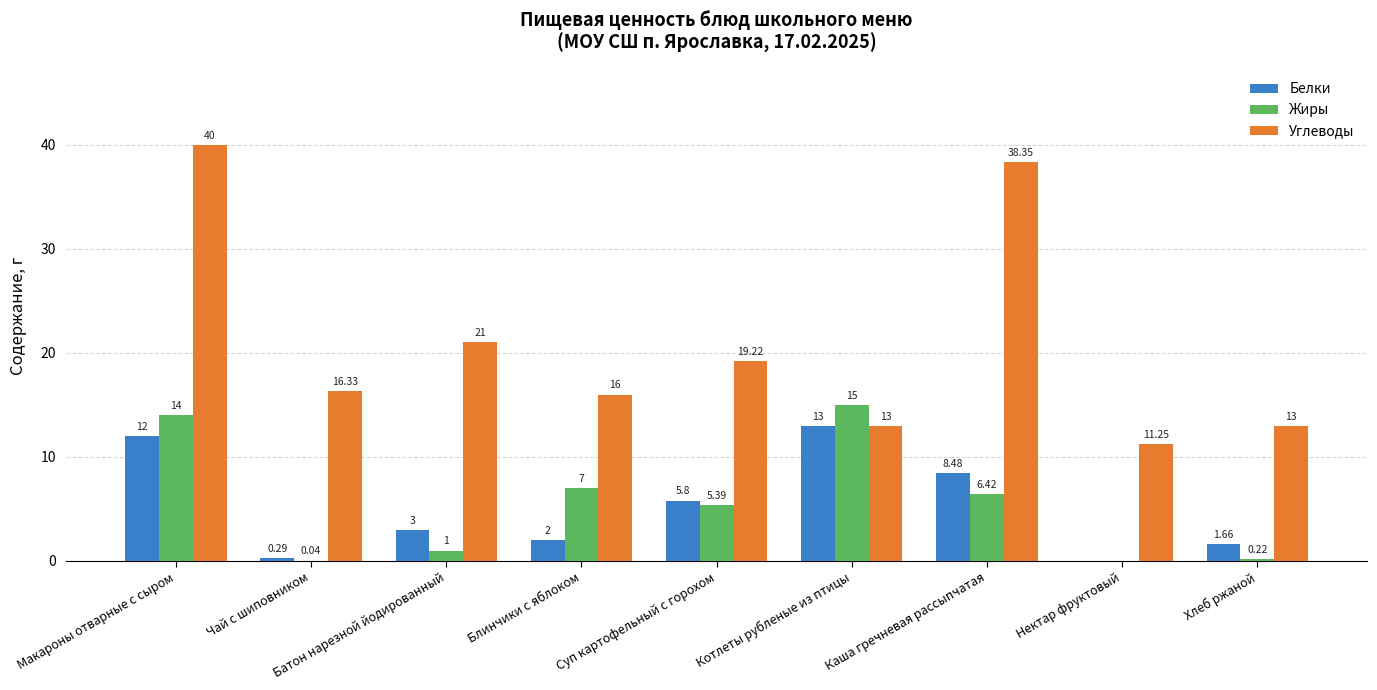

What is the sum of the Белки values at Нектар фруктовый and Блинчики с яблоком?

2.0